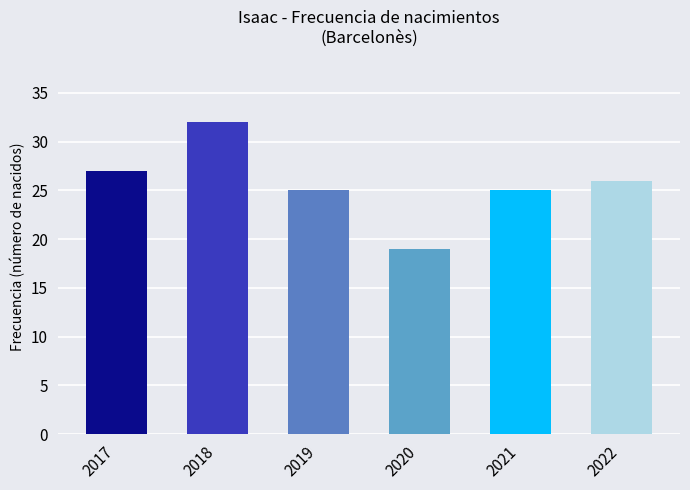

Is it true that the value at 2022 is 26?

True